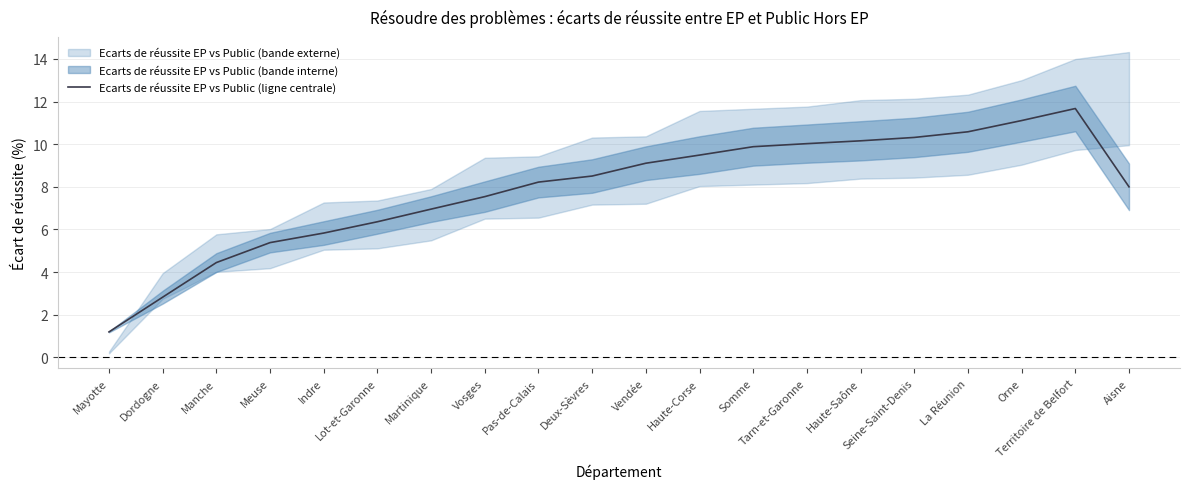

What is the maximum value shown in the chart?

11.7